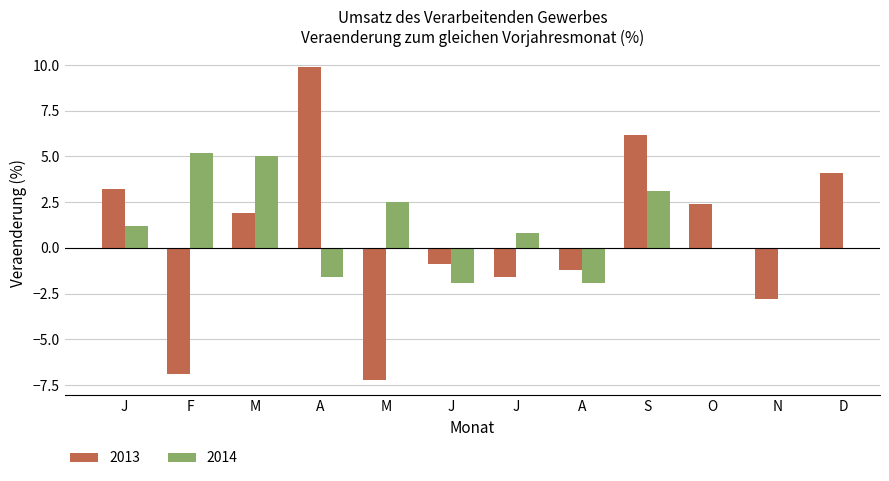

How many negative values are there?

6